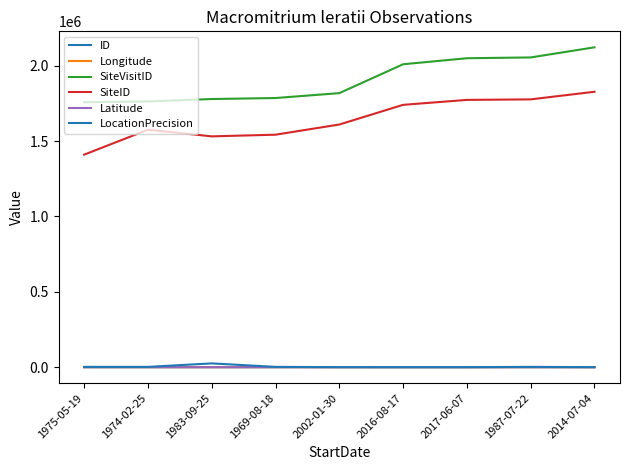

True or false: Longitude has a value of 153.3 at 1987-07-22.

True